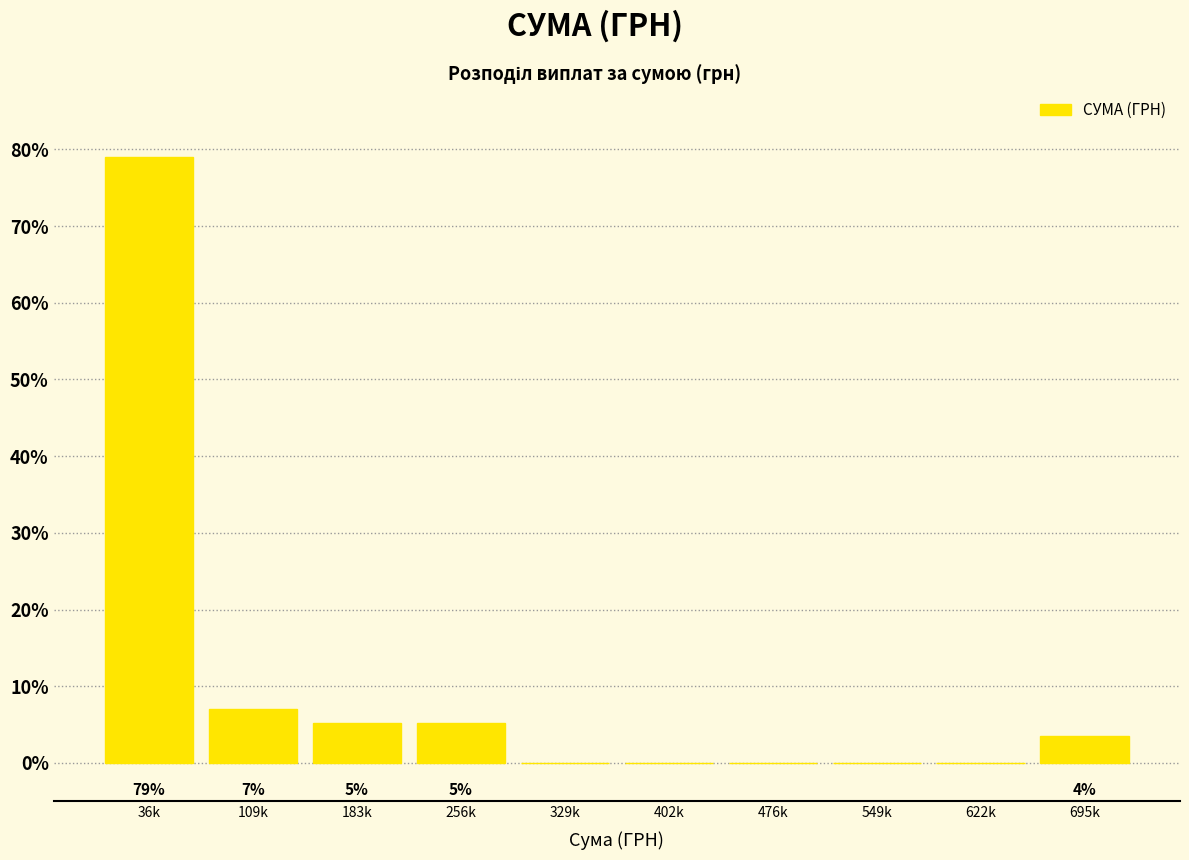

Are the bars horizontal?

No